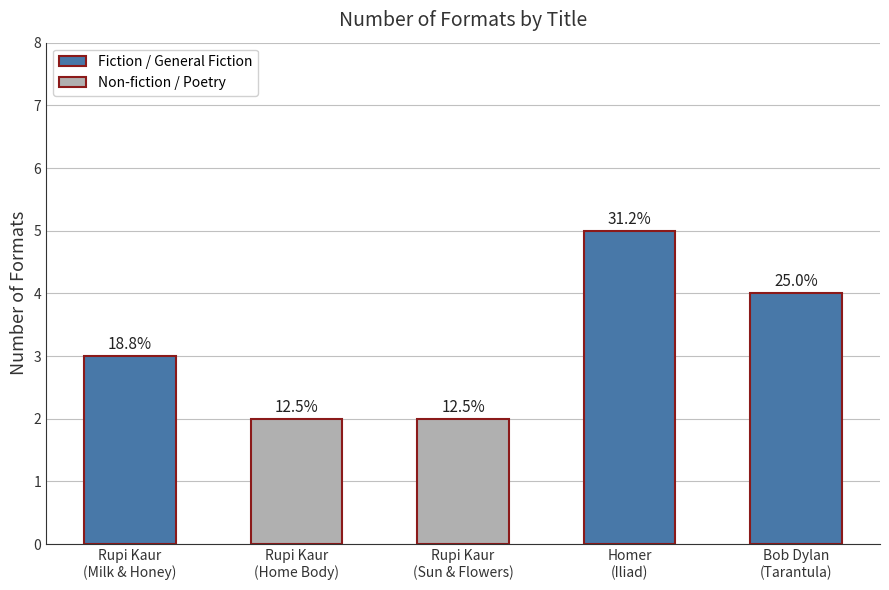

How many bars are there in total?

5